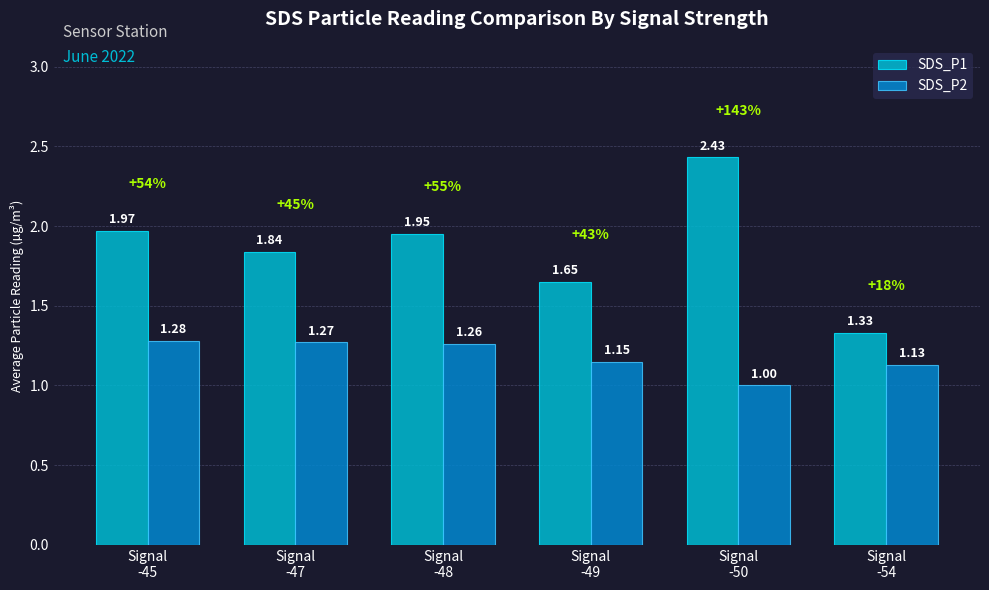

Which series has the widest spread of values?

SDS_P1